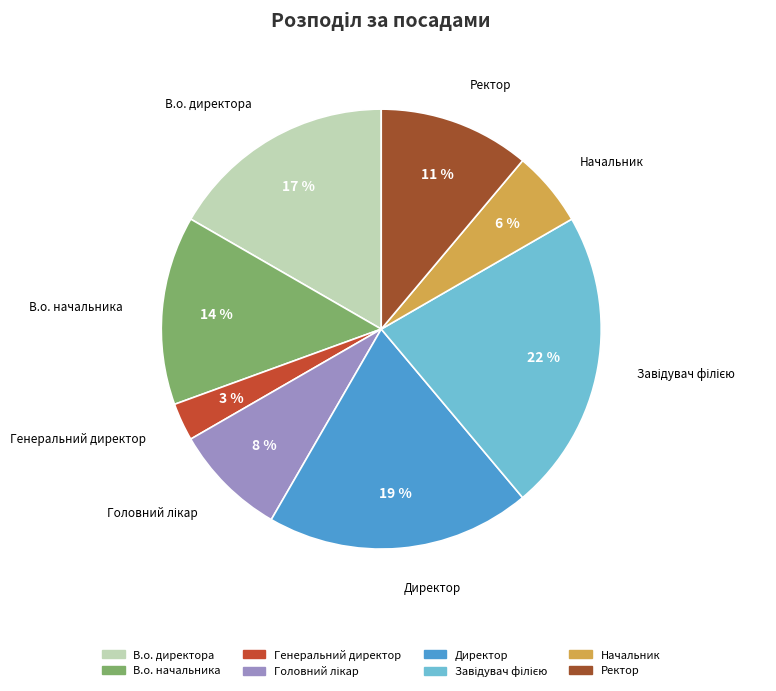

Is there a majority slice in this chart?

No